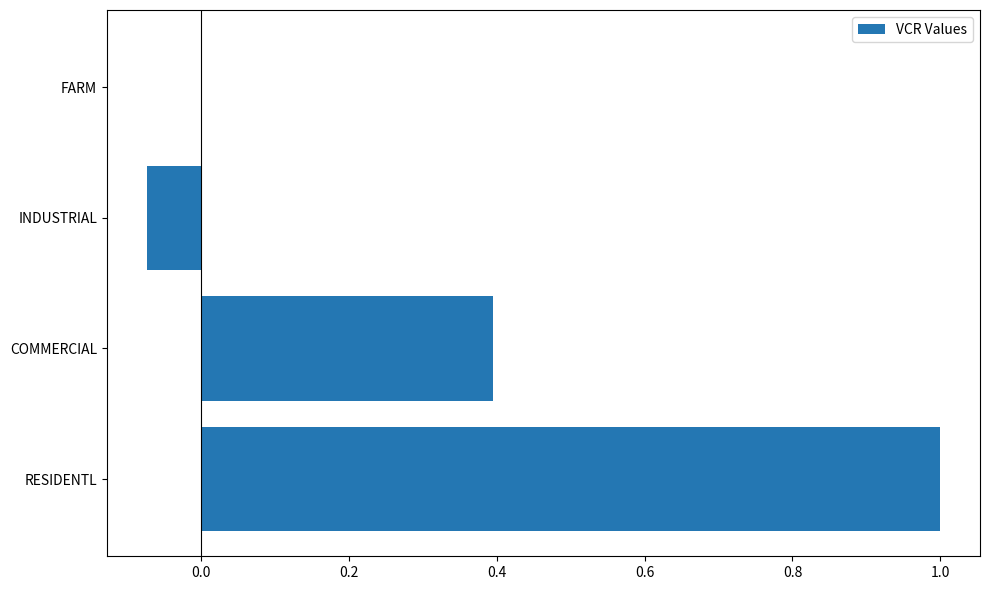

What is the greatest value displayed?

1.0